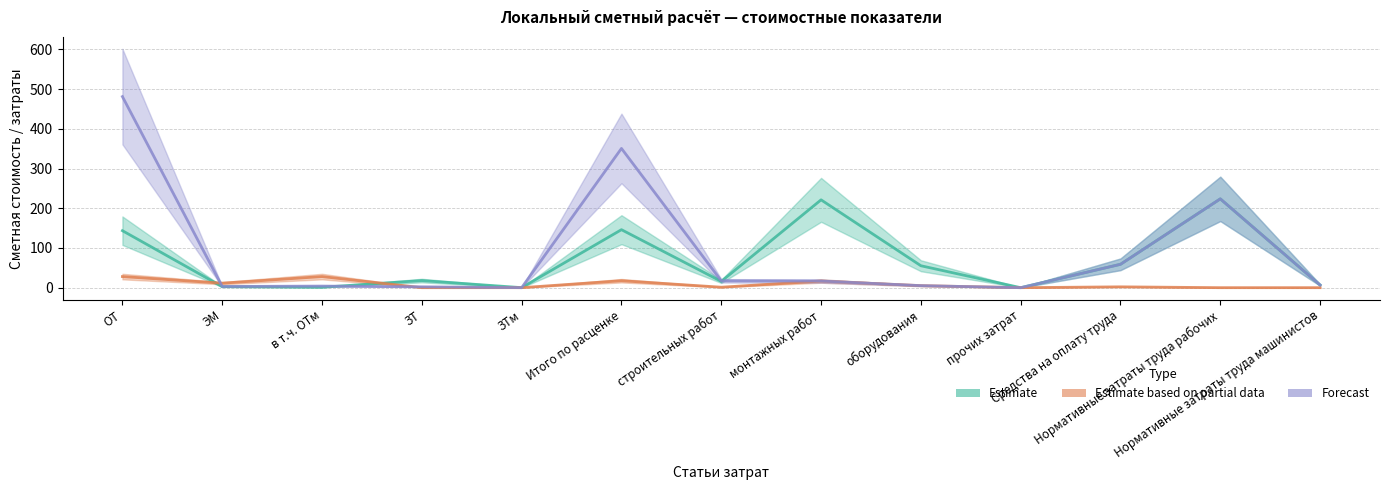

How many values in Estimate based on partial data are above zero?

8